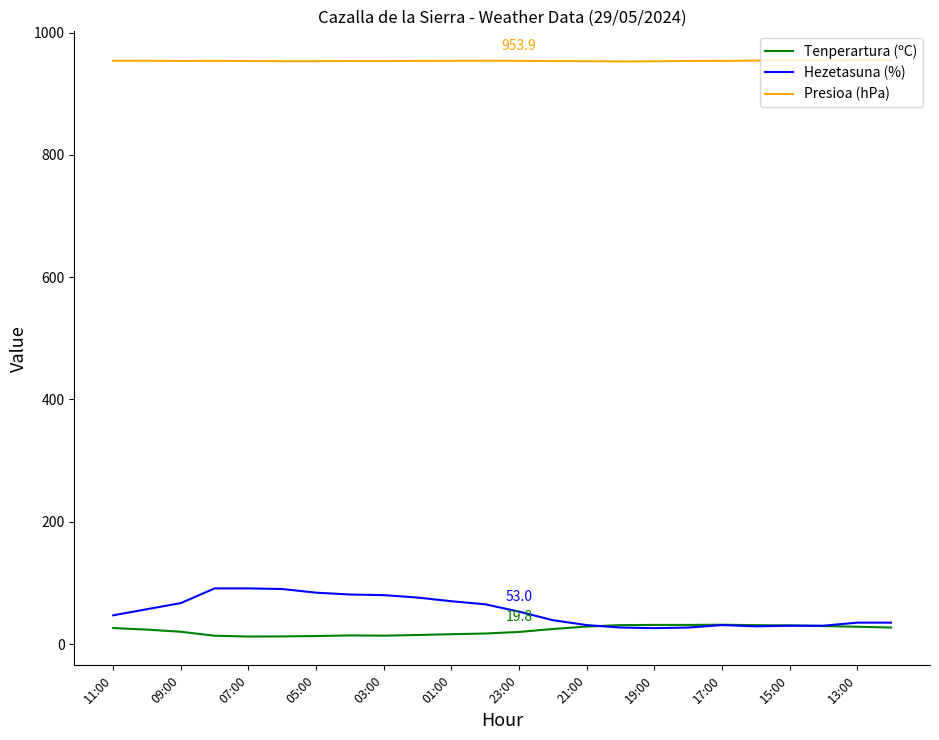

What is the minimum value for Presioa (hPa)?

952.8